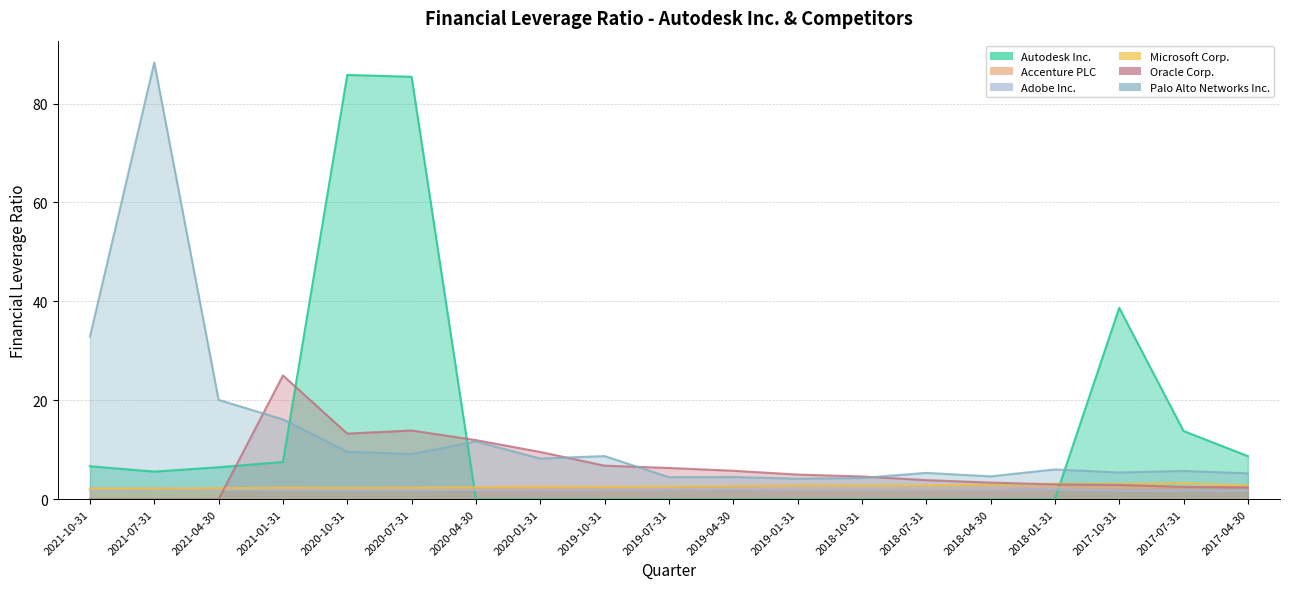

What is the average value of the Microsoft Corp. series?

2.6